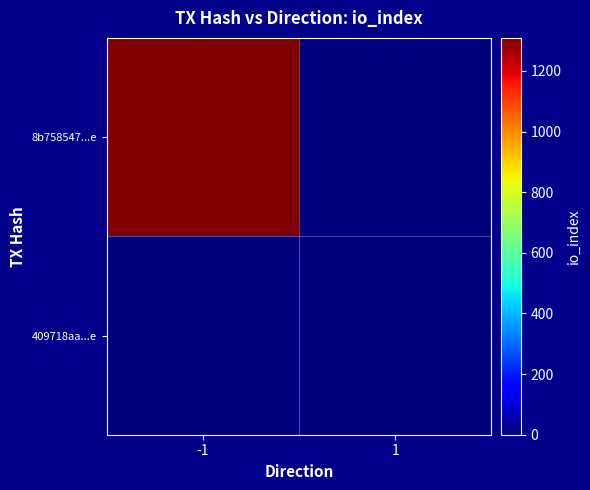

Reading left to right, extract all data points from this chart.

8b758547...e: -1=1309	1=0
409718aa...e: -1=0	1=0